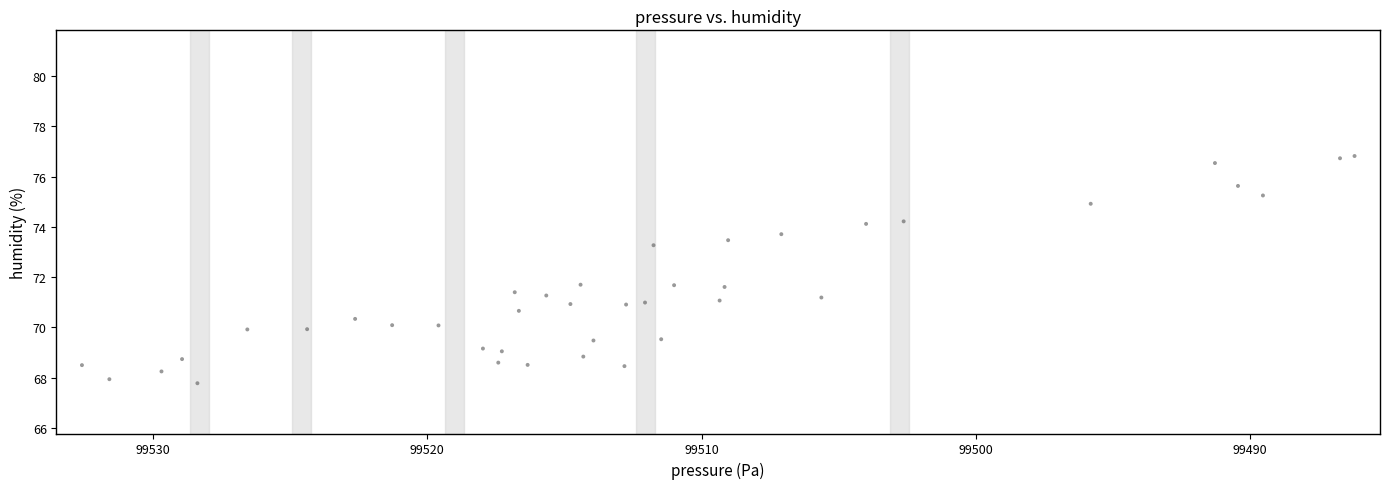

What is the range of Y values (max minus min)?

9.0